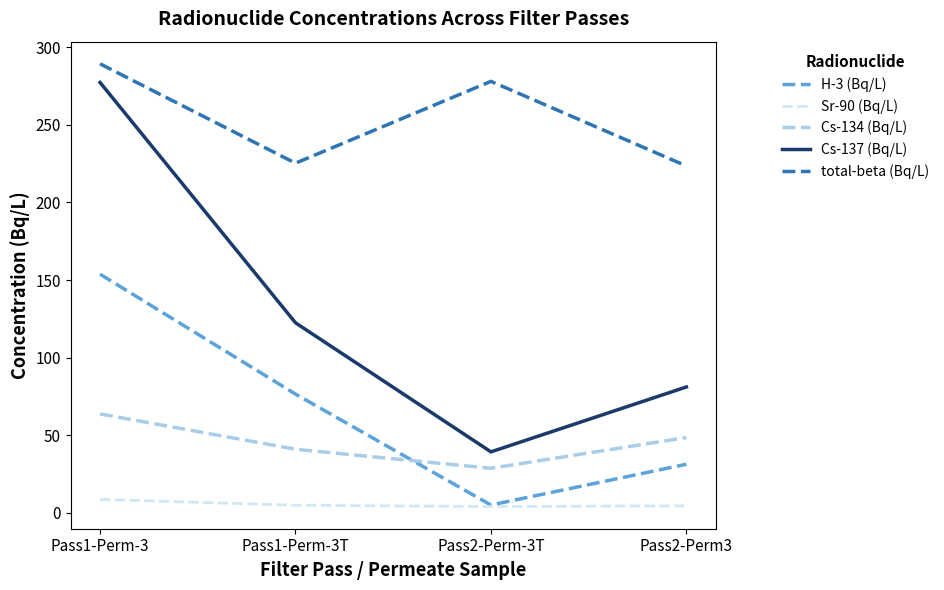

The value of Cs-134 (Bq/L) at Pass2-Perm3 is 33.8. True or false?

False